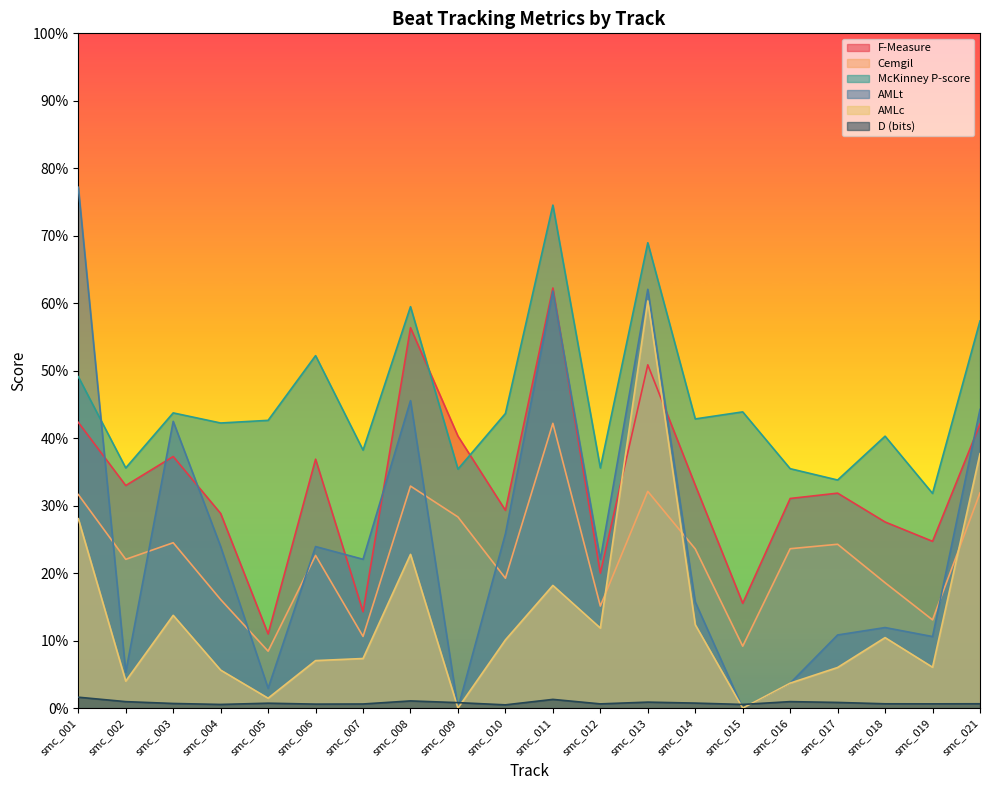

At which category does D (bits) reach its first local valley?

smc_004